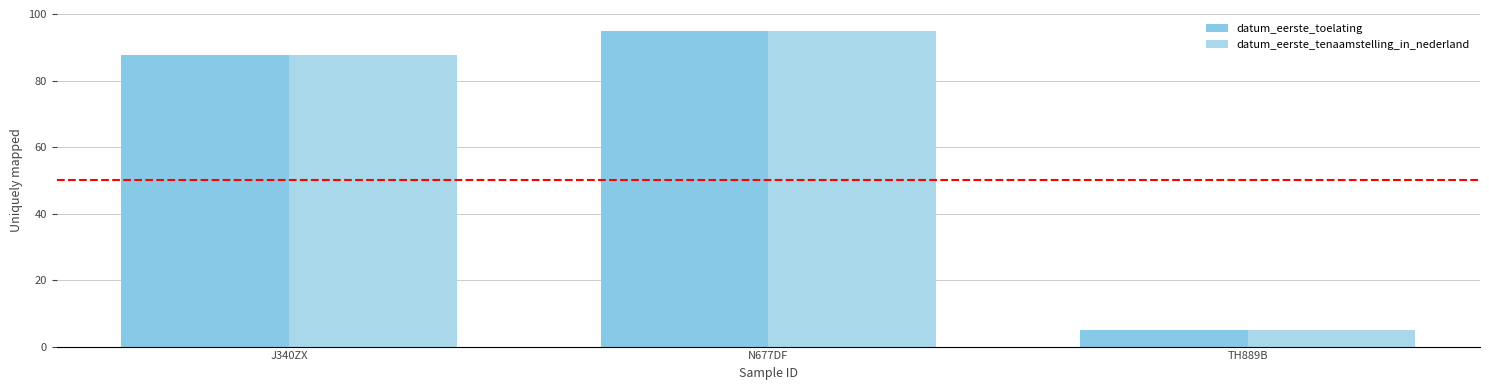

What is the approximate value of datum_eerste_toelating at N677DF?

95.0